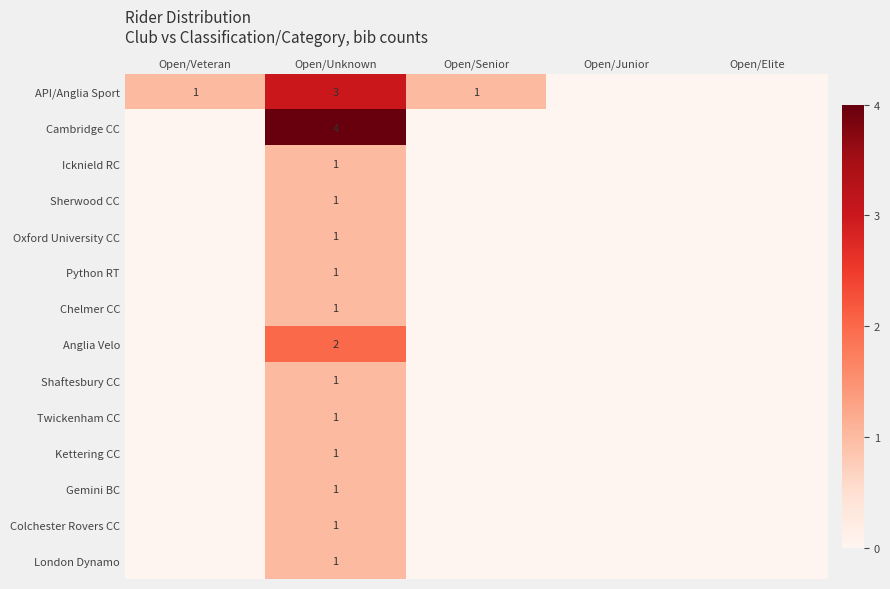

True or false: API/Anglia Sport has a value of 3 at Open/Unknown.

True